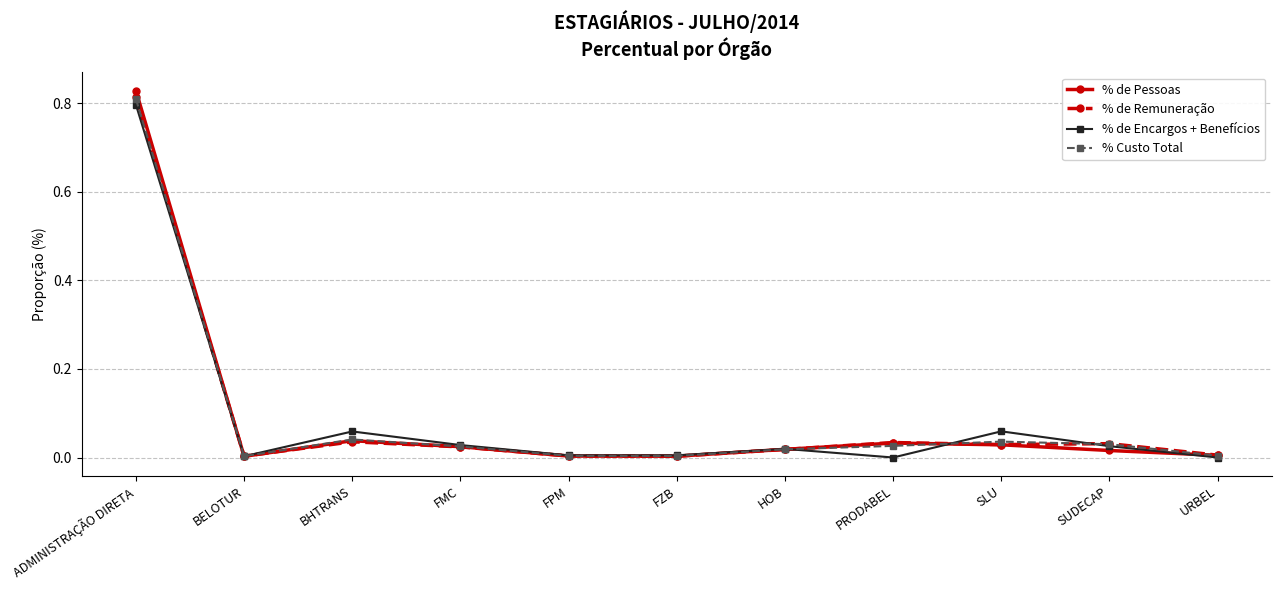

What is the label of the 2nd point from the right?

SUDECAP